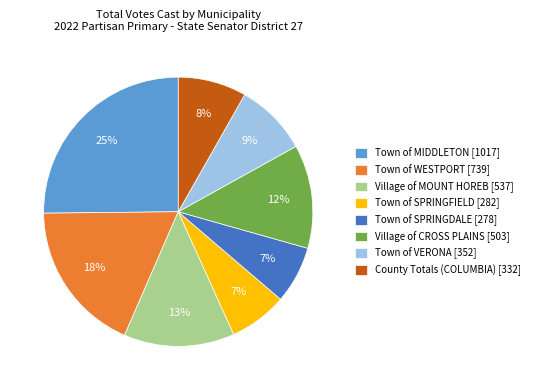

Combined, do Town of SPRINGDALE [278] and Village of MOUNT HOREB [537] account for over 50%?

No